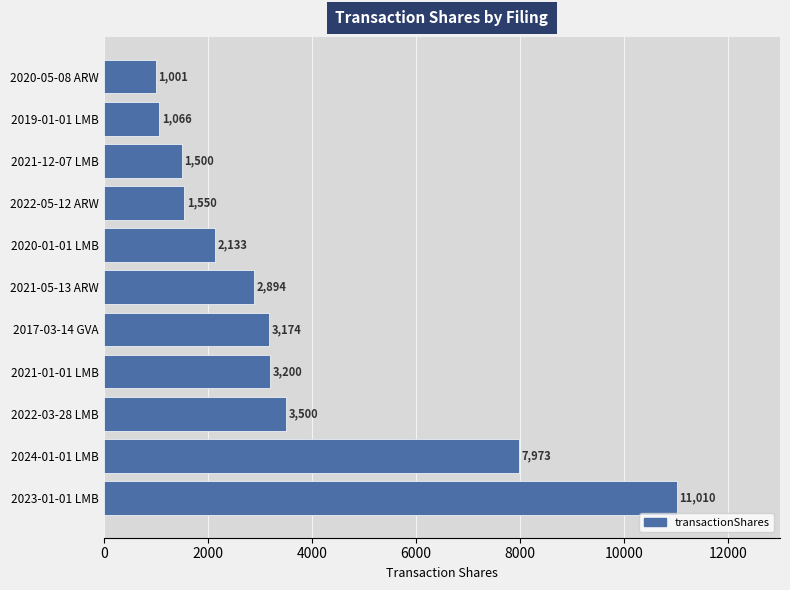

The chart shows a value of 1476 at 2019-01-01 LMB. True or false?

False